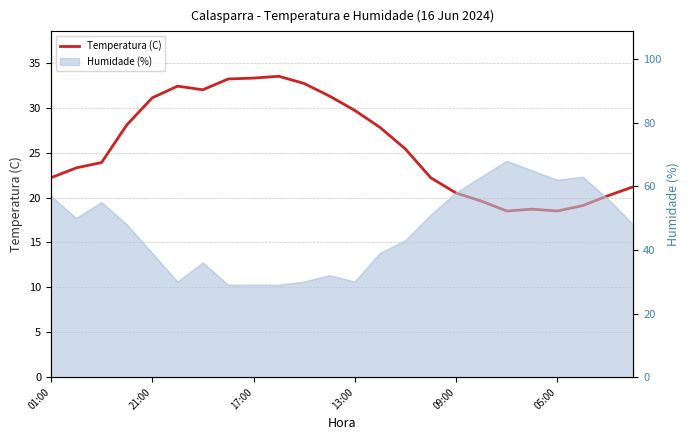

What is the sum of all values?

618.4